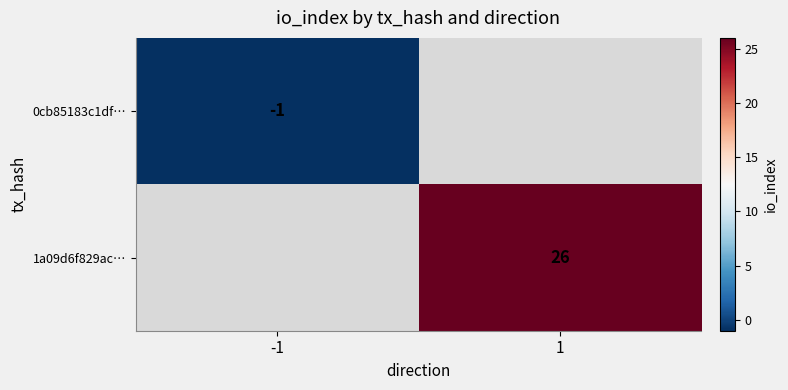

Between -1 and 1, which is larger?

1